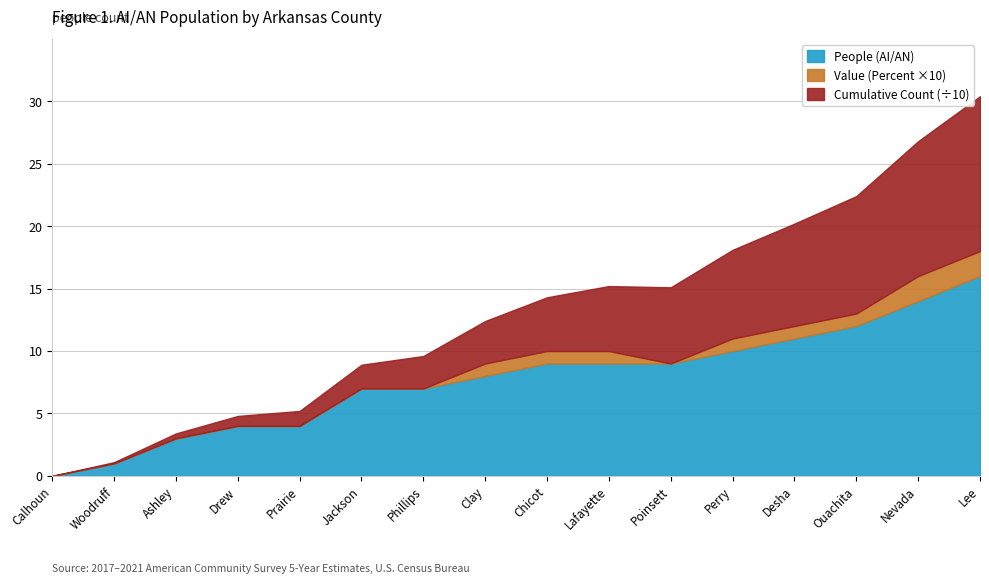

True or false: People (AI/AN) and Cumulative People cross at least once.

False